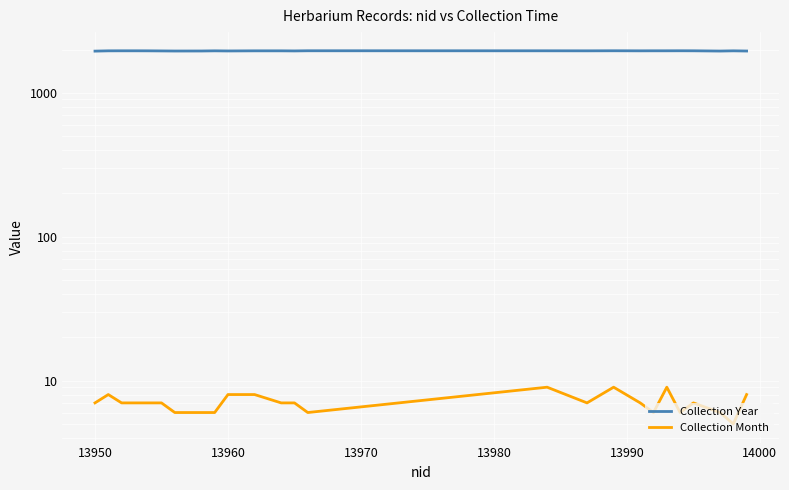

List the series in order of their peak value, highest first.

Collection Year, Collection Month